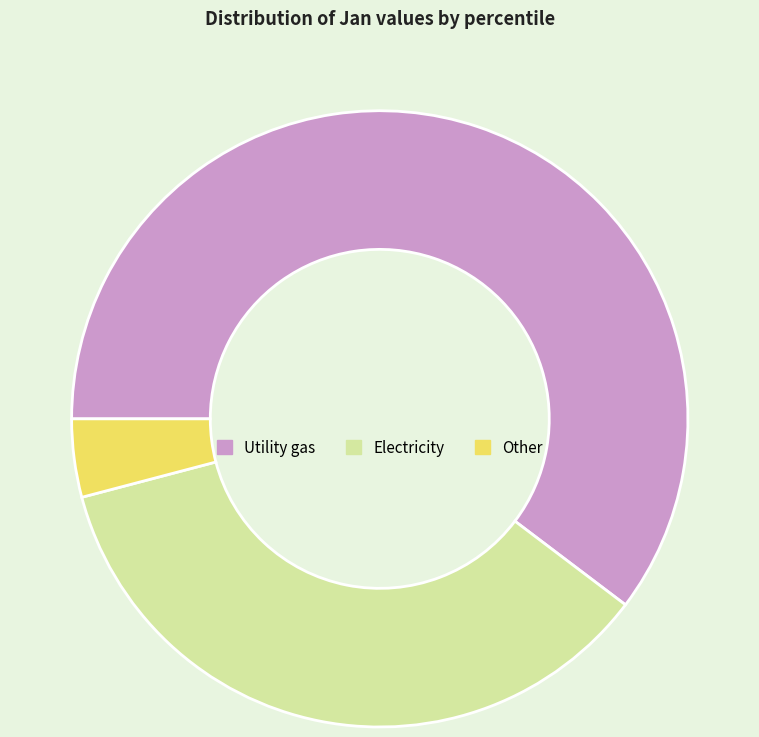

Which has a higher value, Other or Electricity?

Electricity